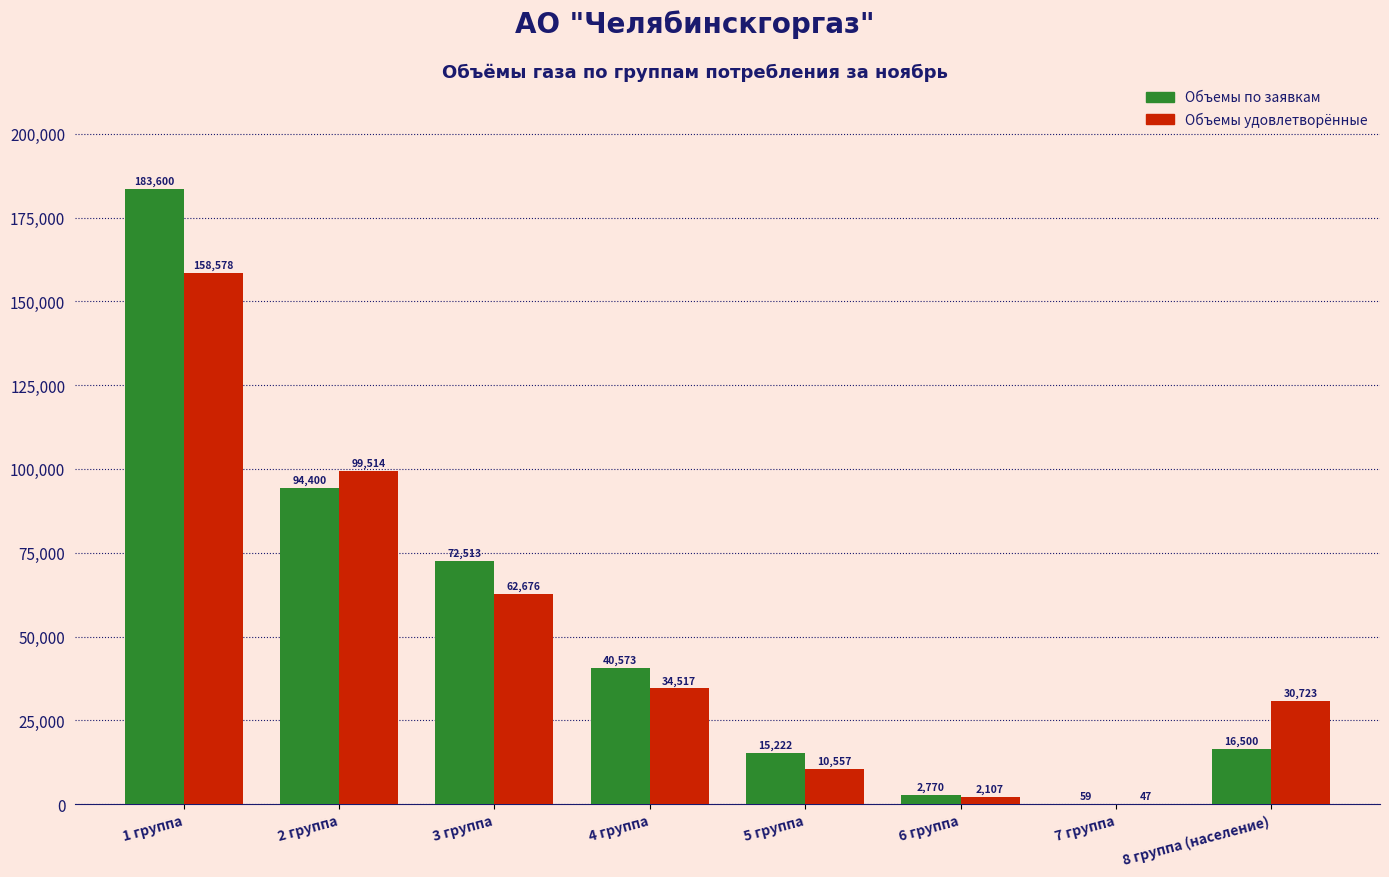

Where is Объемы по заявкам nearest to the value 91829?

2 группа